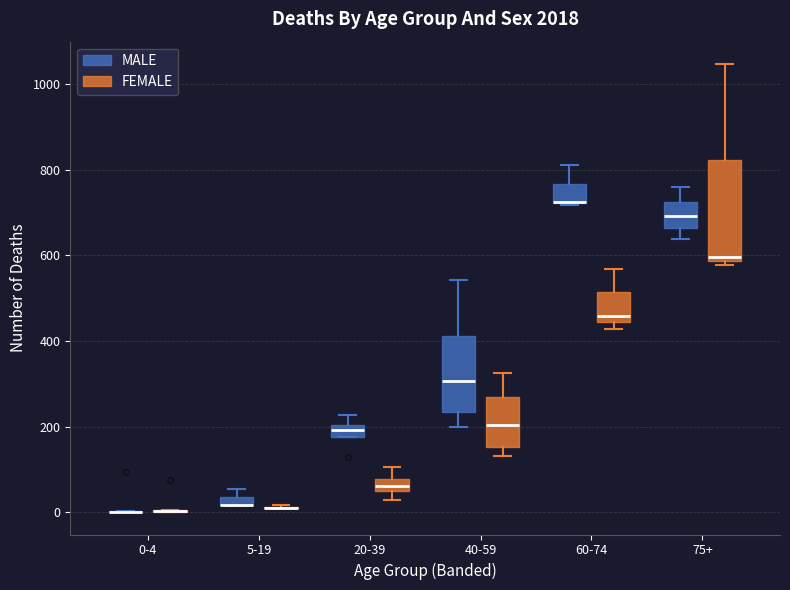

Where is the lower edge of the box for 20-39 (MALE) on the y-axis? The values are not printed on the chart, so give them approximately, as read against the axis.

180